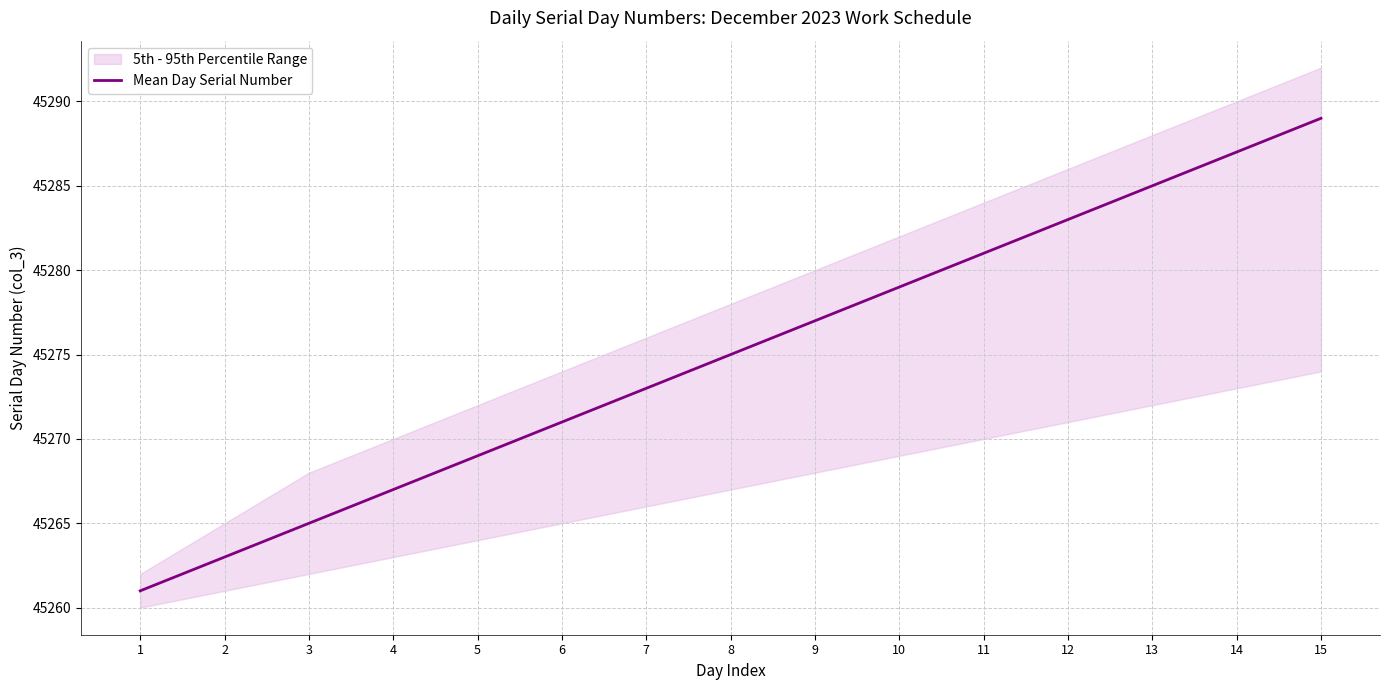

The chart shows a value of 11792 at 6. True or false?

False